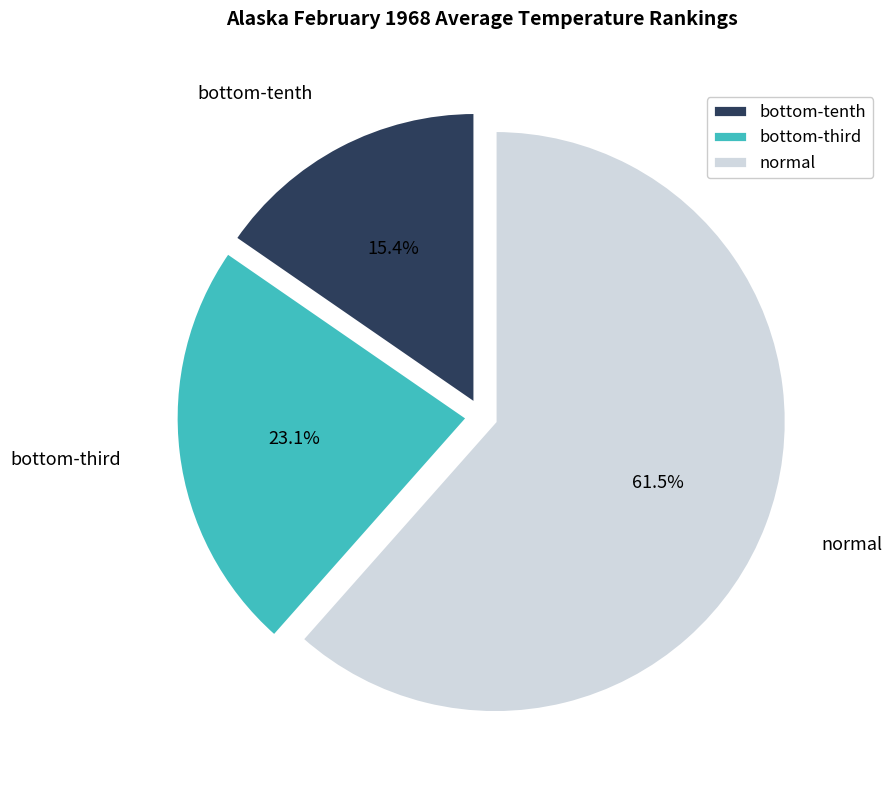

What is the majority slice?

normal